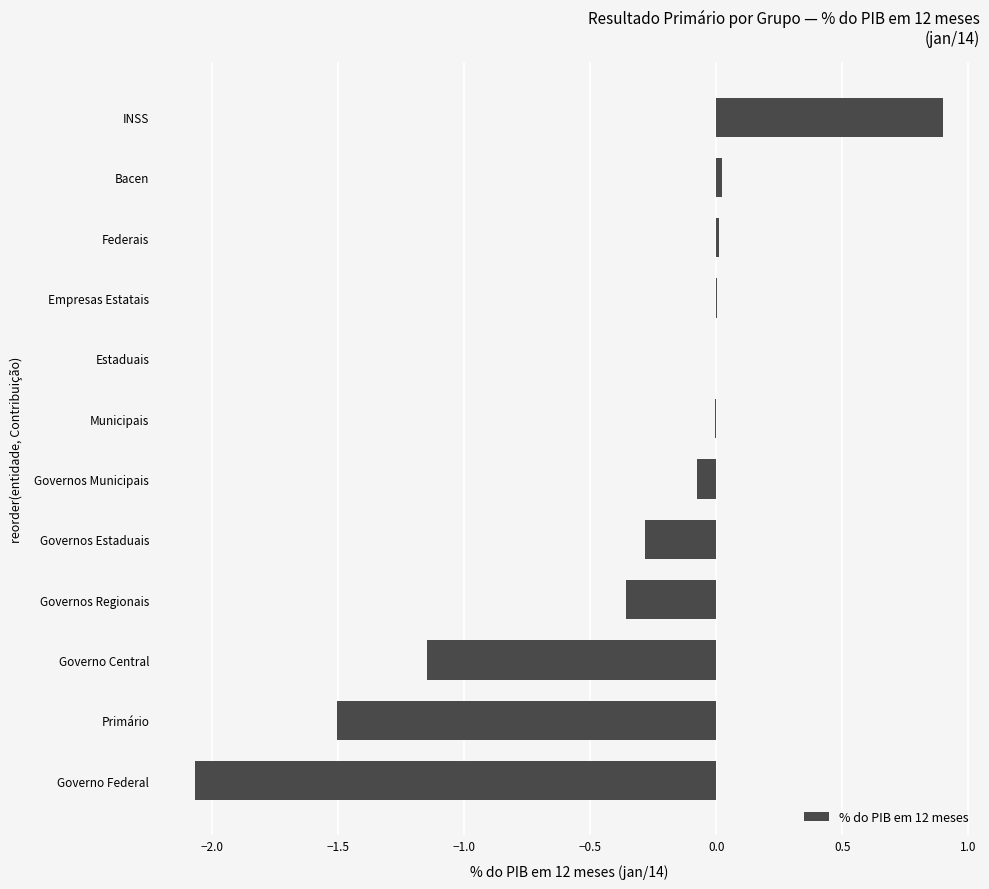

The value at INSS is 1.3. True or false?

False